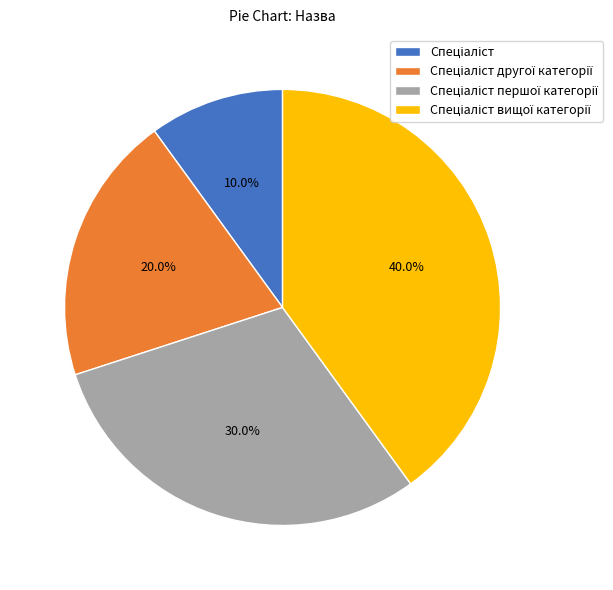

Is there any slice that represents more than half of the pie?

No